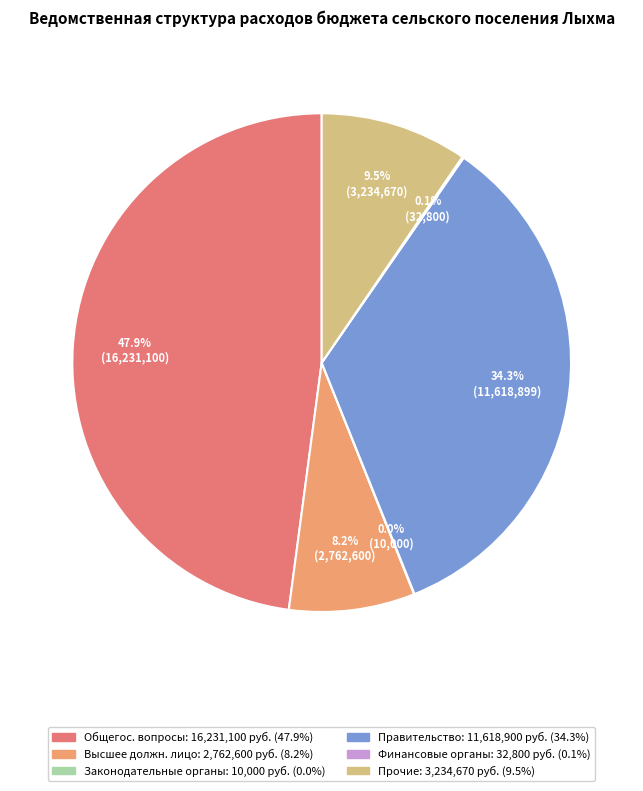

Is there a majority slice in this chart?

No